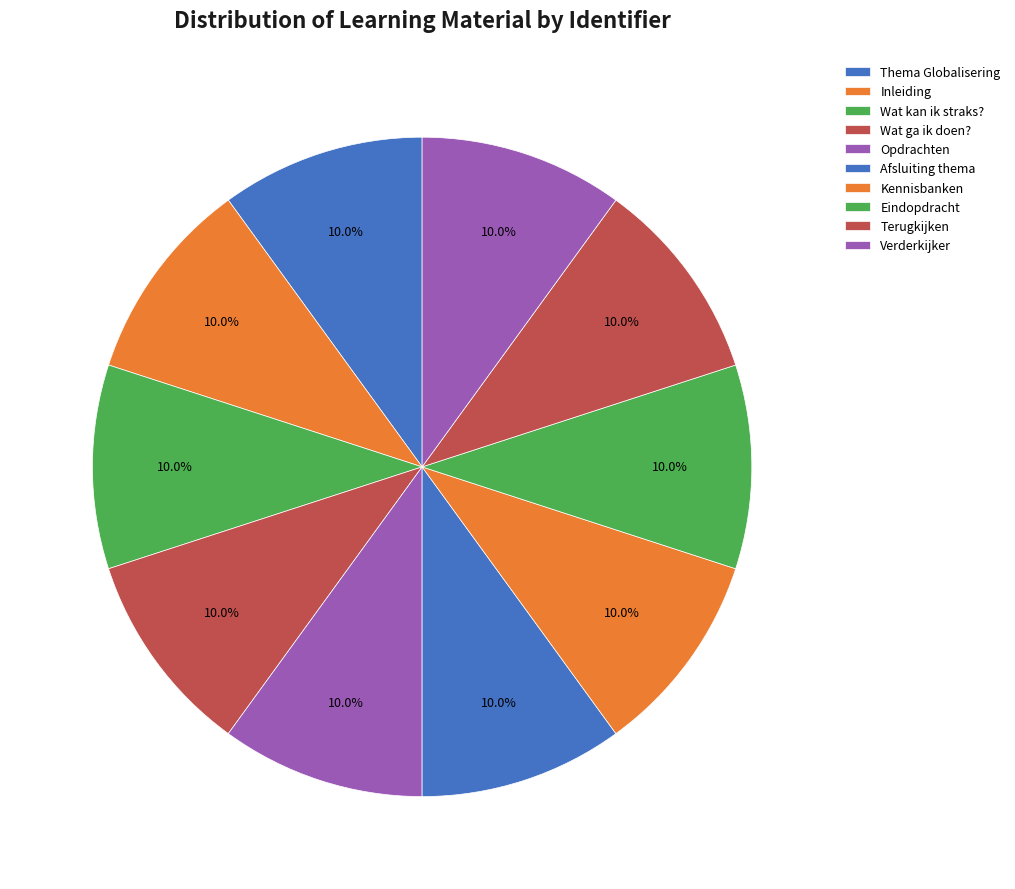

How many slices are in this pie chart?

10